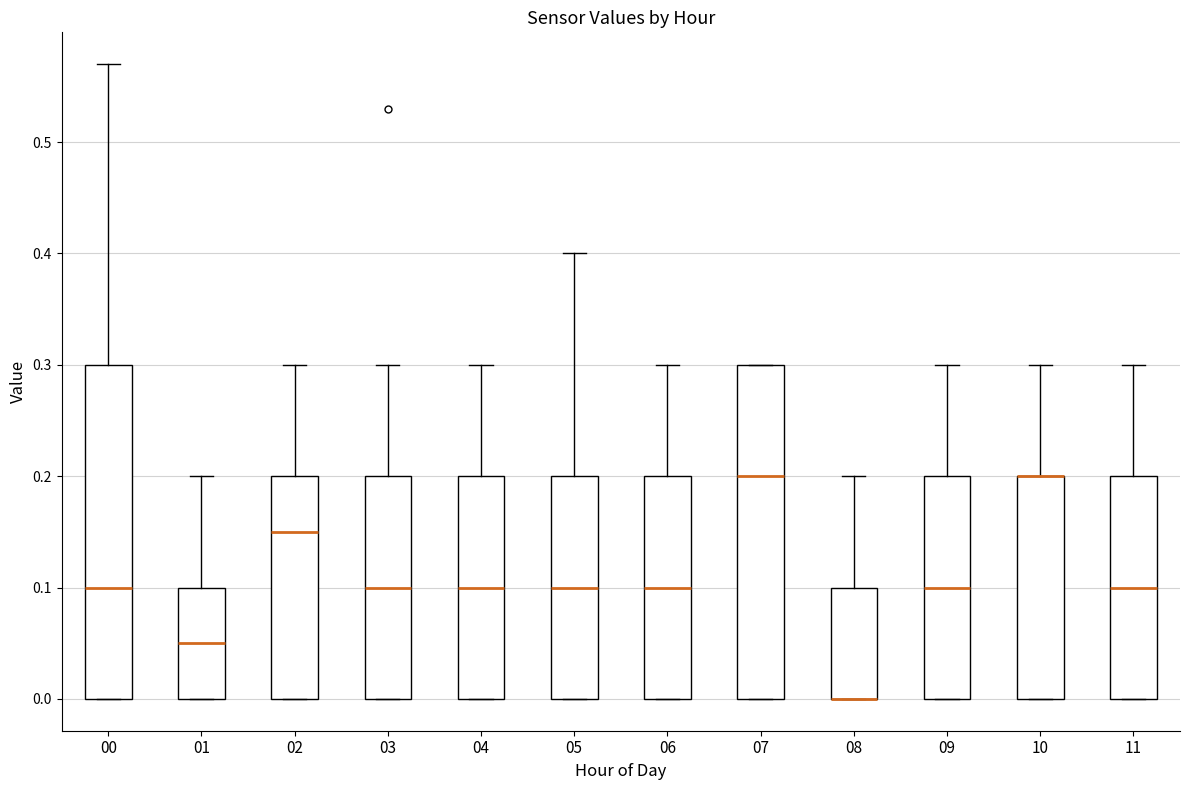

Where is the lower edge of the box at x = 09 on the y-axis? The values are not printed on the chart, so give them approximately, as read against the axis.

0.00